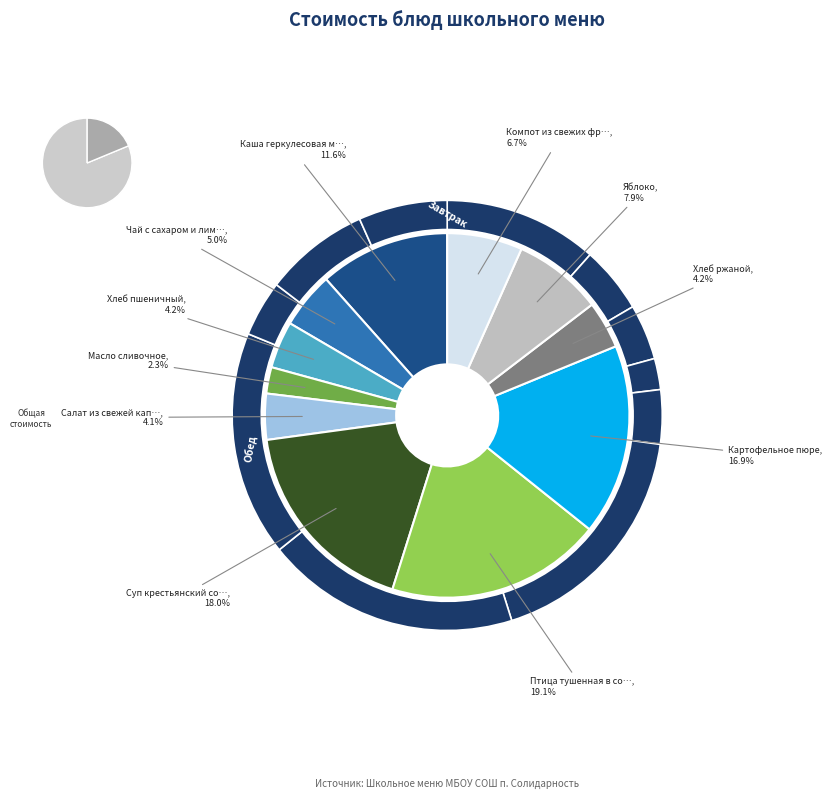

Is the sum of Картофельное пюре and Суп крестьянский со сметаной greater than half?

No